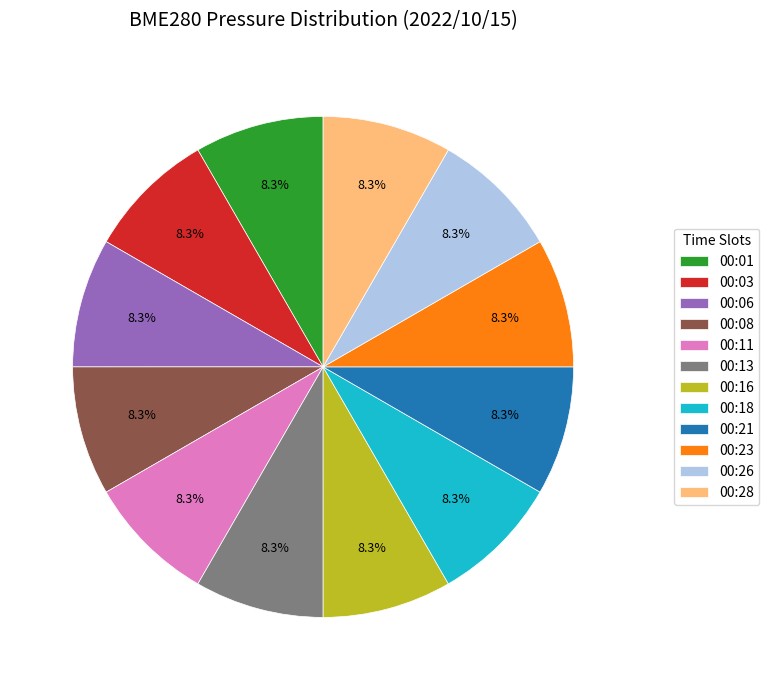

Combined, what portion of the pie is 00:16 and 00:08?

16.7%